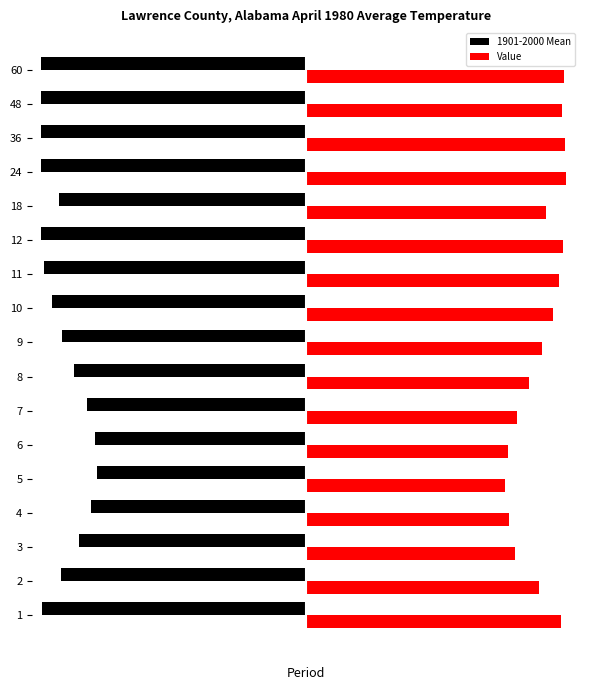

What are all the series names shown in the legend?

1901-2000 Mean, Value